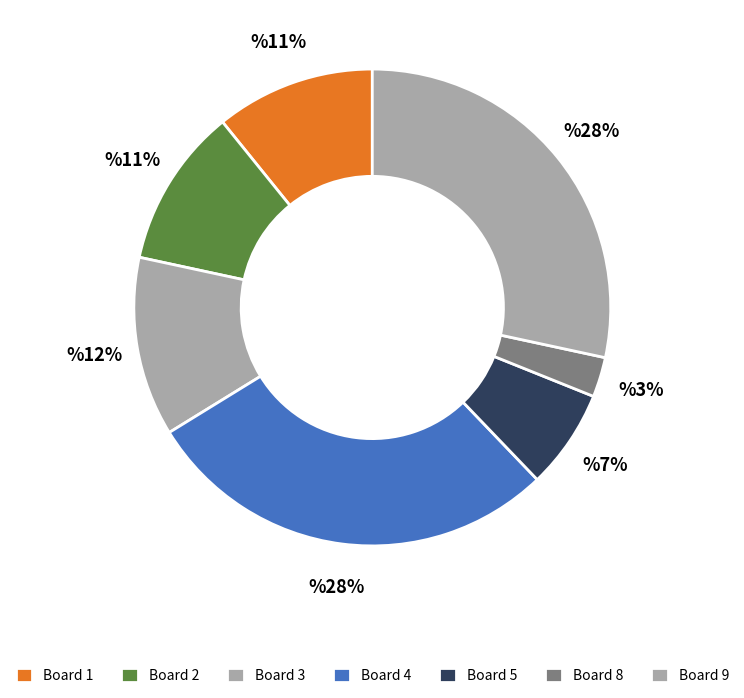

How many segments does this pie chart have?

7